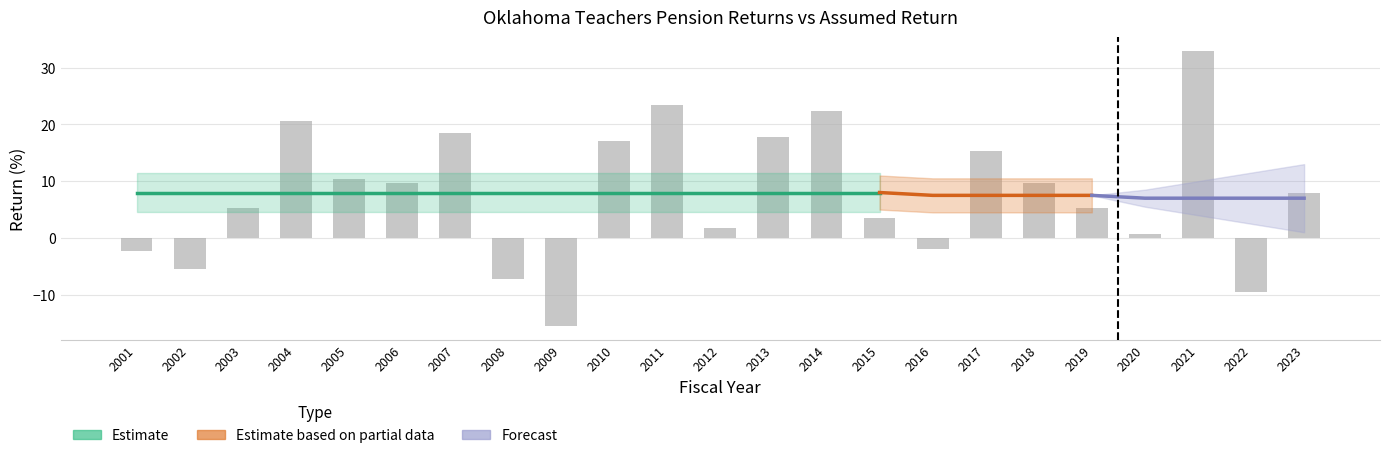

How many categories are shown in the chart?

23